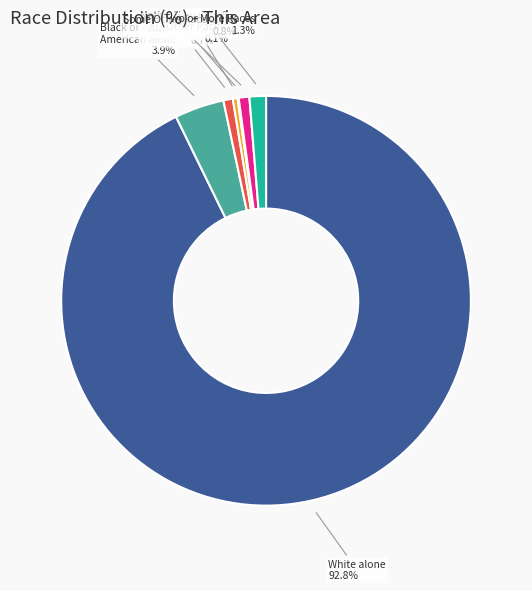

Which category has the biggest portion of the pie?

White alone